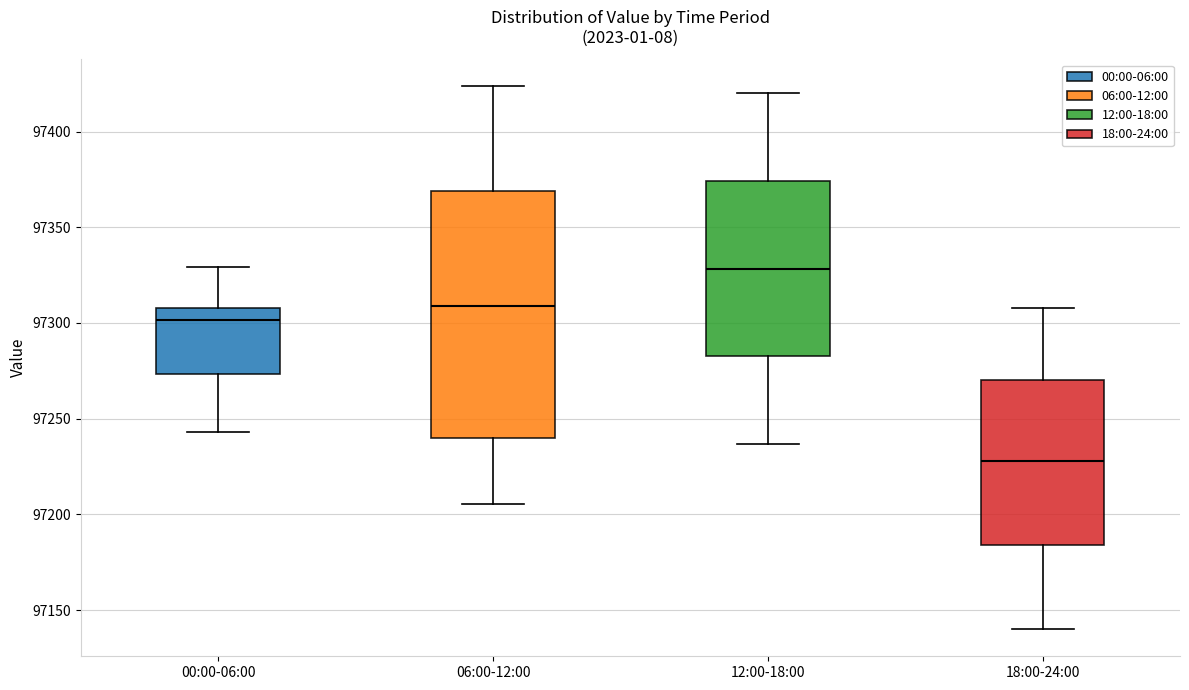

Which box's median line is the highest?

12:00-18:00